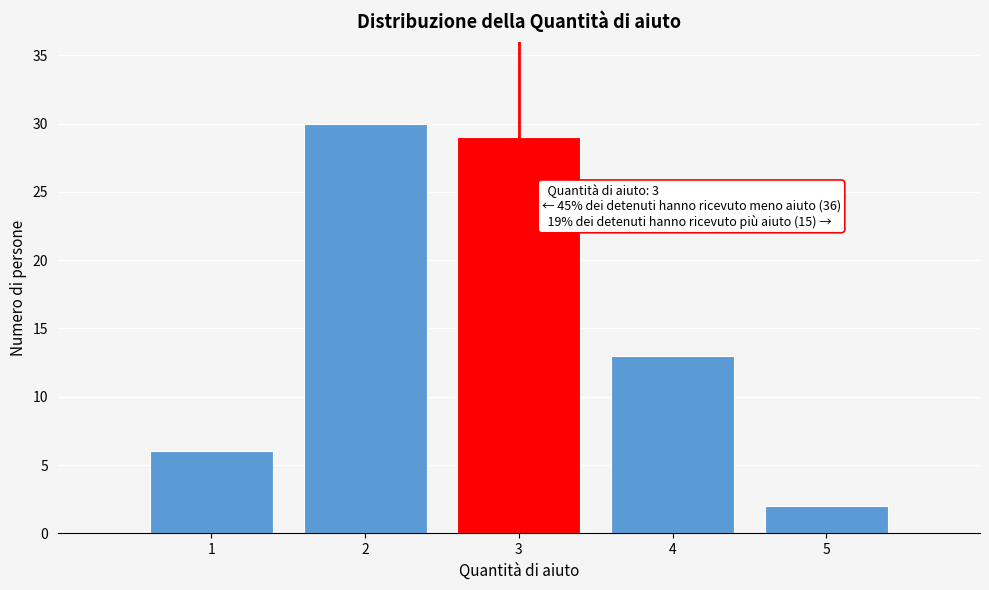

Which range on the x-axis has the tallest bar?

1.5 to 2.5